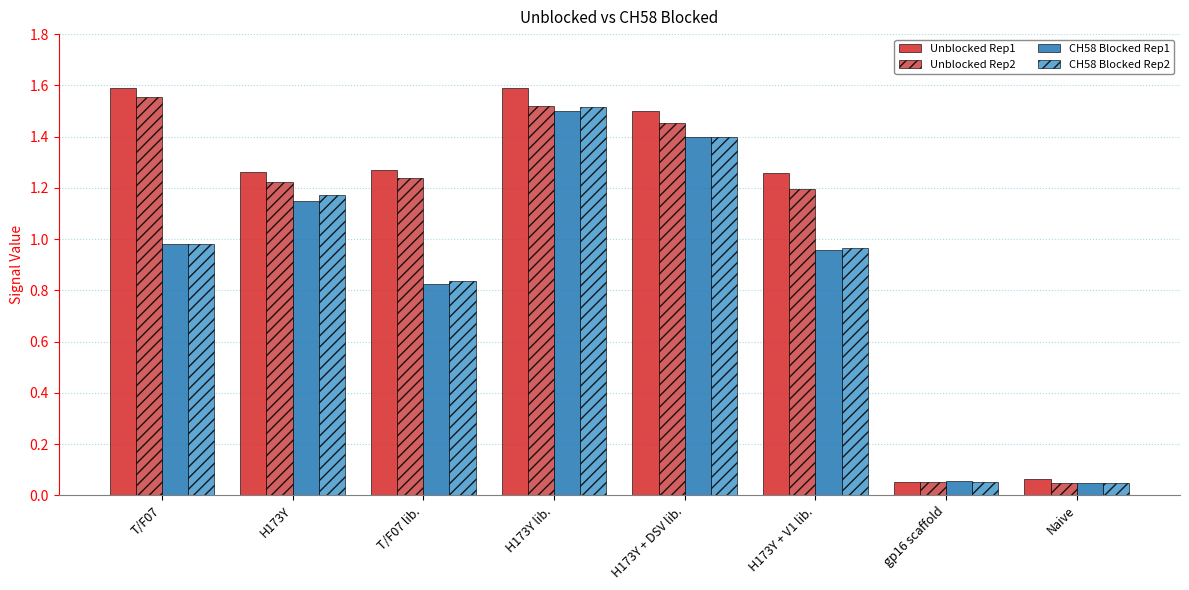

What is the total value across all series at H173Y lib.?

6.1